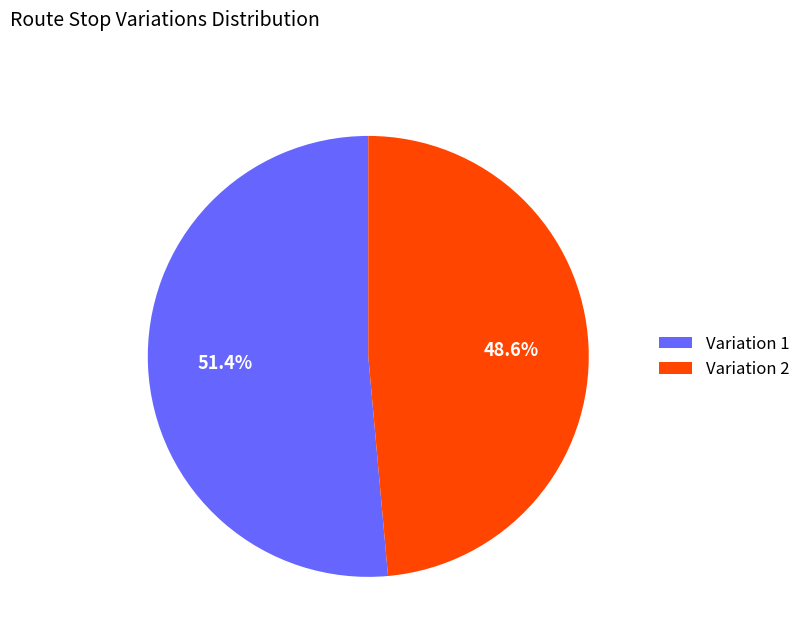

To the nearest percent, what portion does Variation 1 represent?

51%